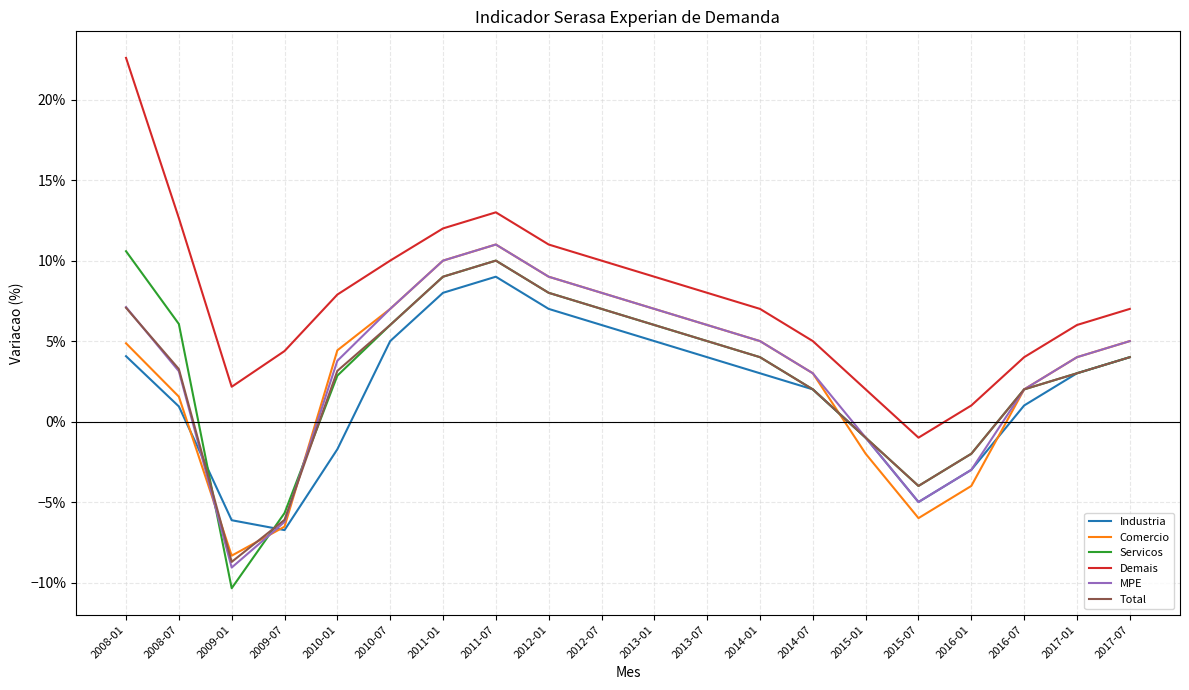

How many interior local peaks does the MPE series have?

1